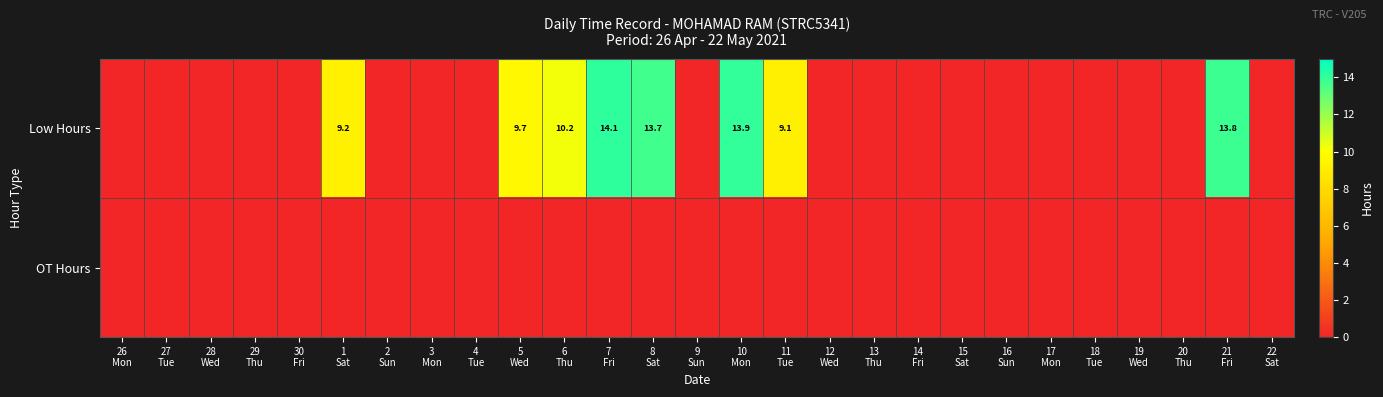

What is the sum of all Low Hours values?

93.8